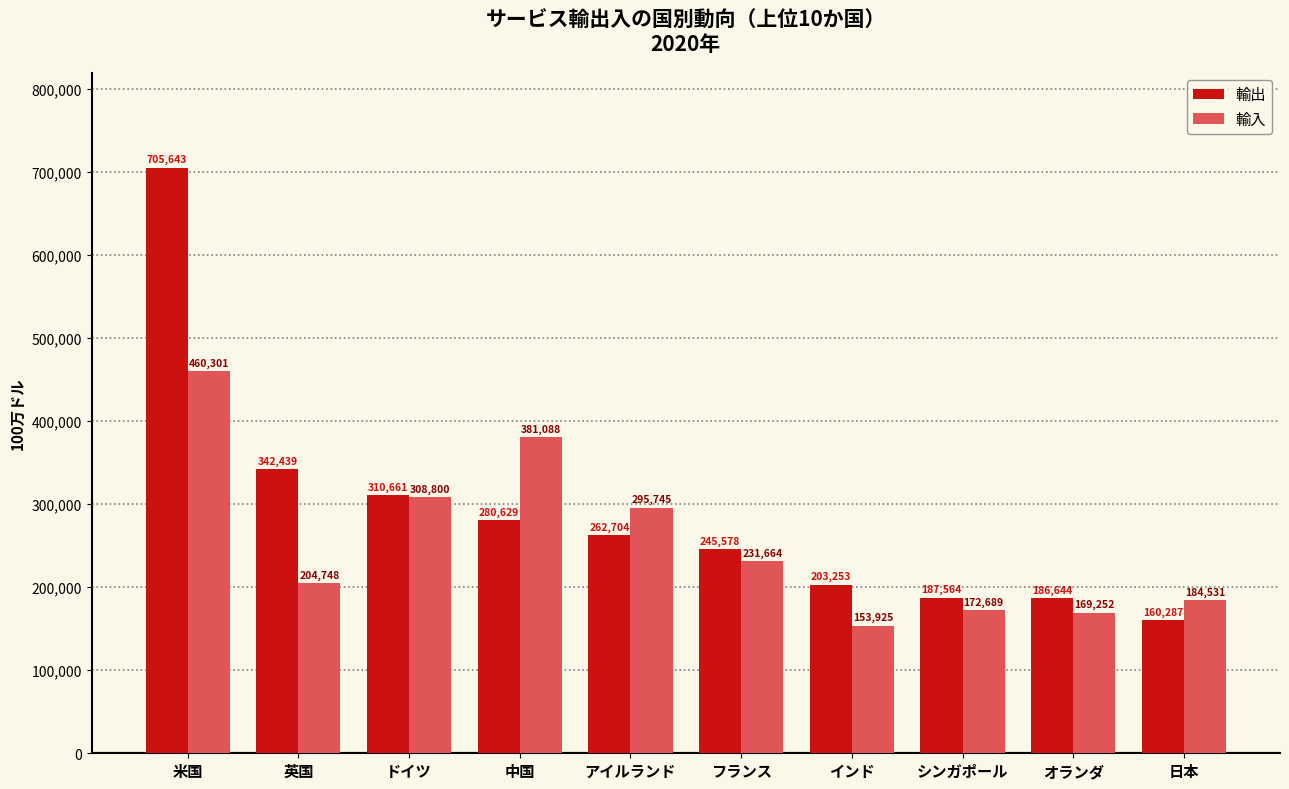

What is the sum of all 輸出 values?

2885402